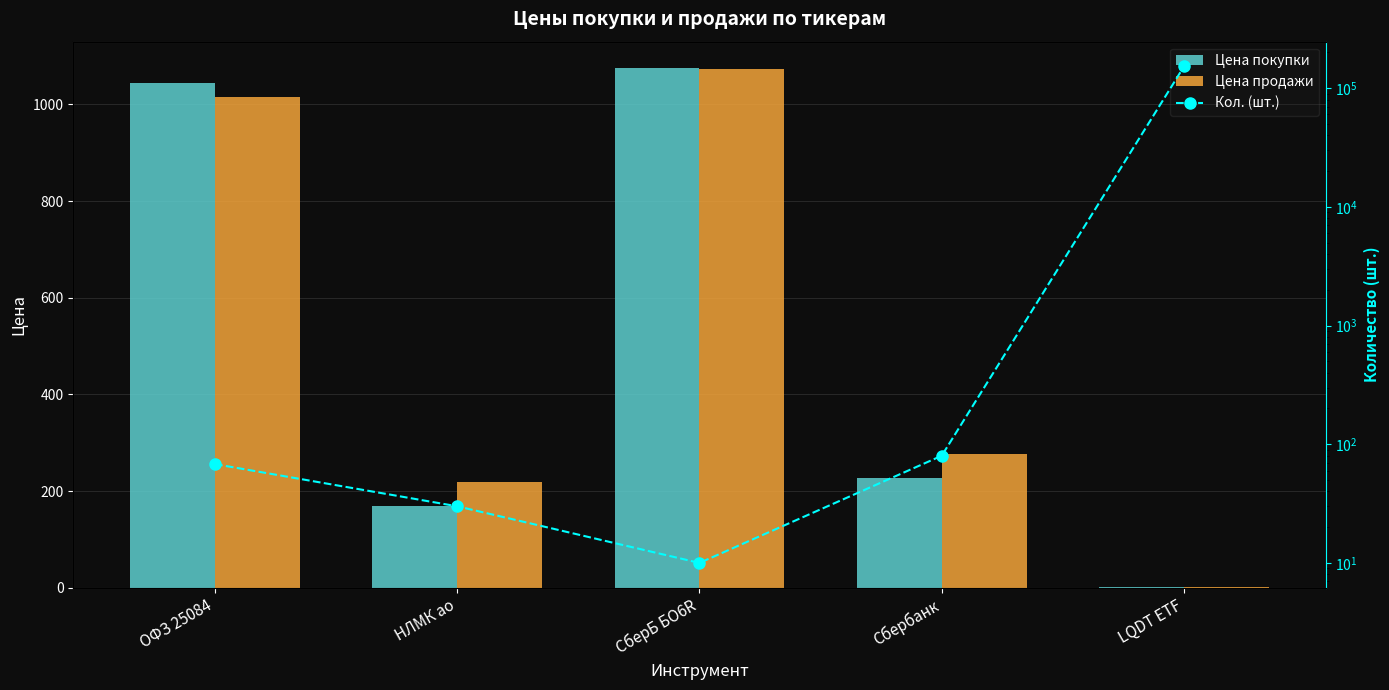

What is the difference between the highest and lowest values at Сбербанк?

196.8